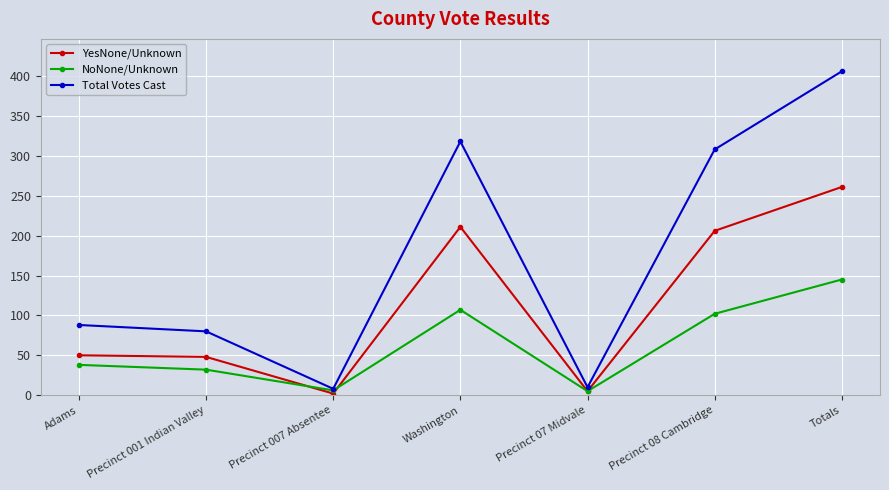

Rank the series by their maximum value, from lowest to highest.

NoNone/Unknown, YesNone/Unknown, Total Votes Cast